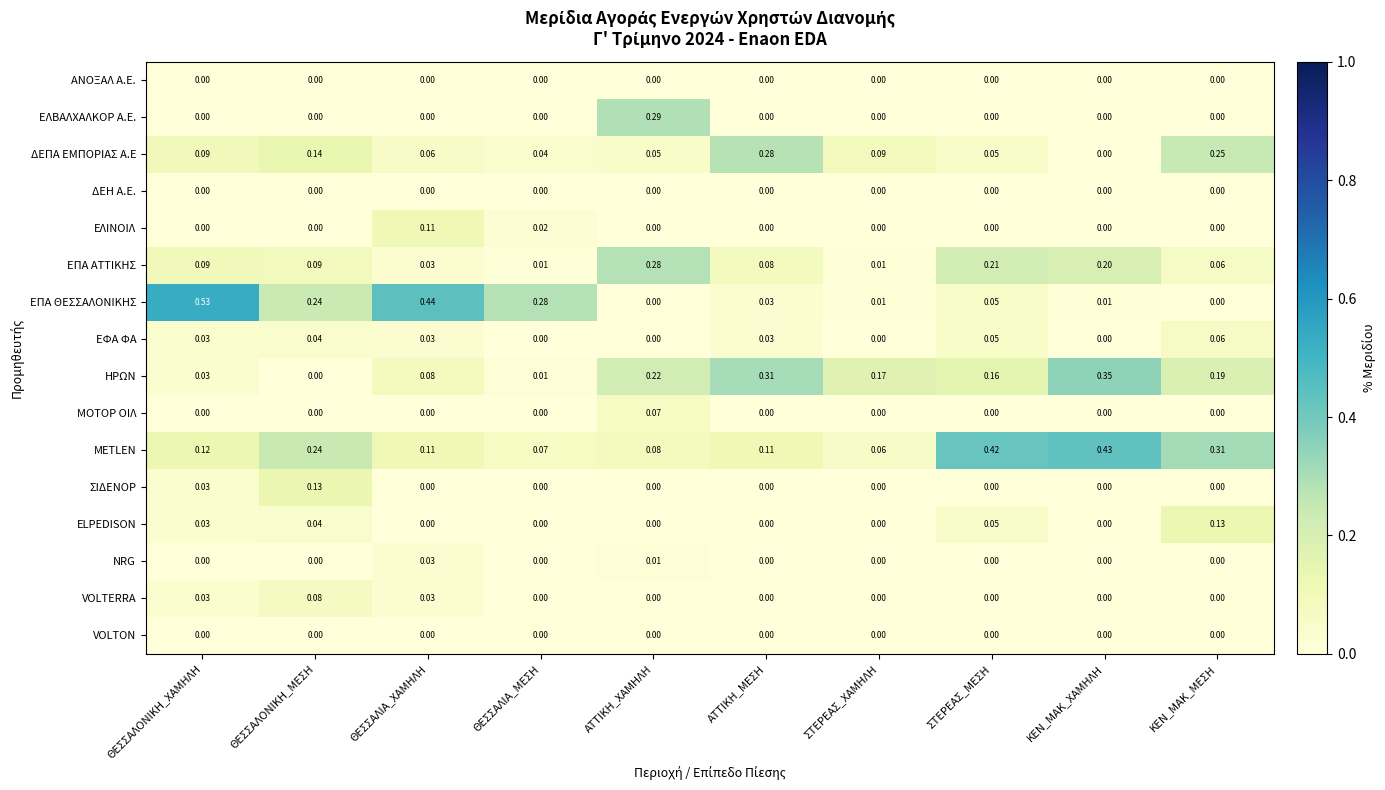

Which series has the widest spread of values?

ΕΠΑ ΘΕΣΣΑΛΟΝΙΚΗΣ